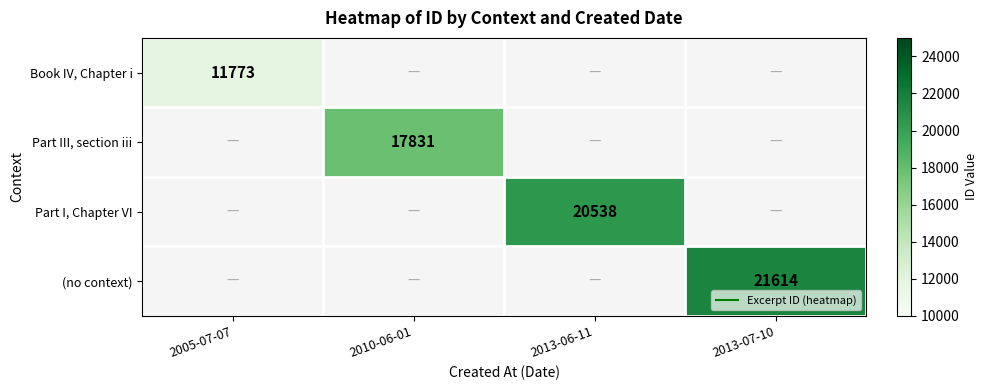

Which category has the highest value across all series?

2013-07-10